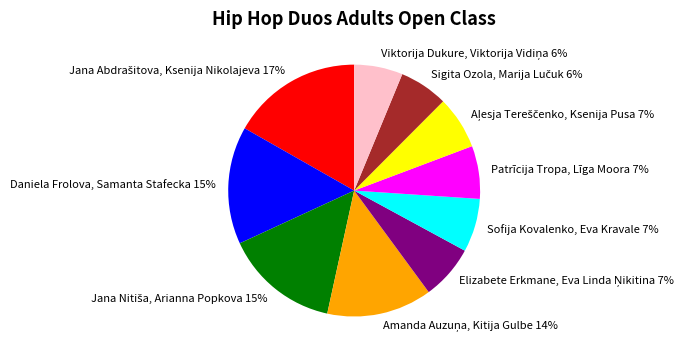

To the nearest percent, what percentage of the pie is Patrīcija Tropa, Līga Moora?

7%